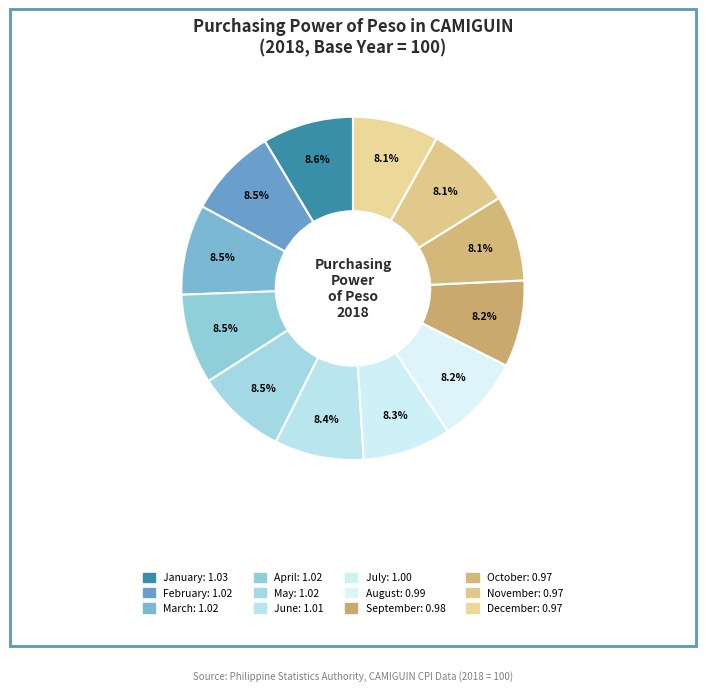

What percentage do April and July together represent?

16.8%